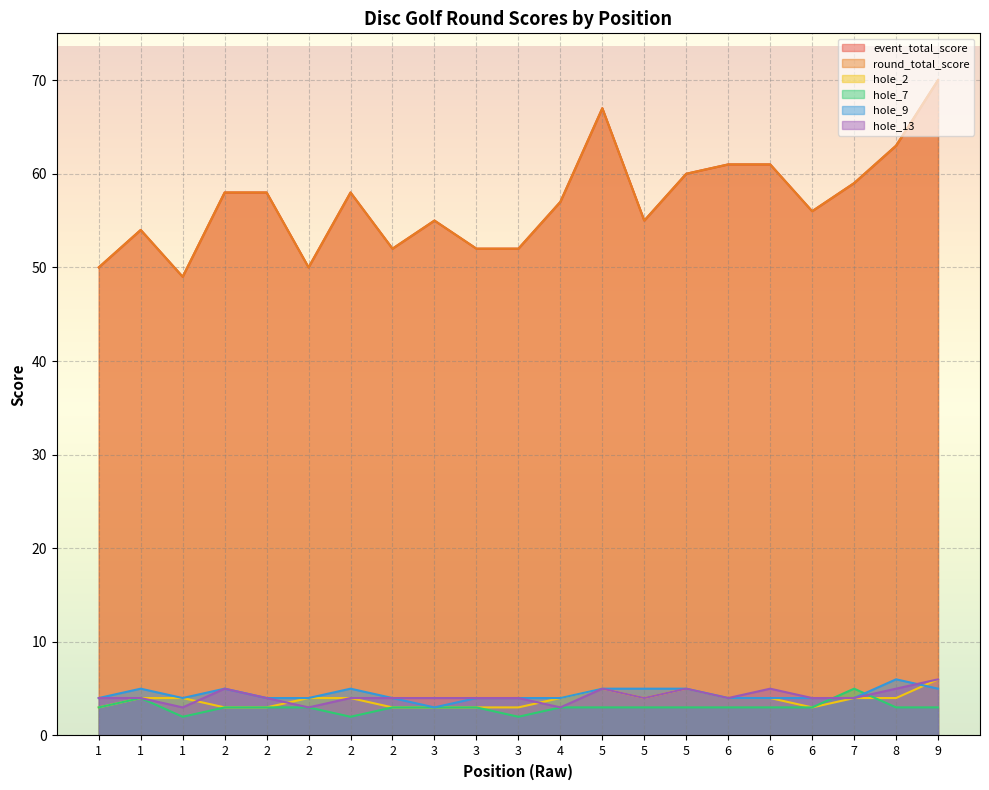

The value of round_total_score at 2 is 58. True or false?

True